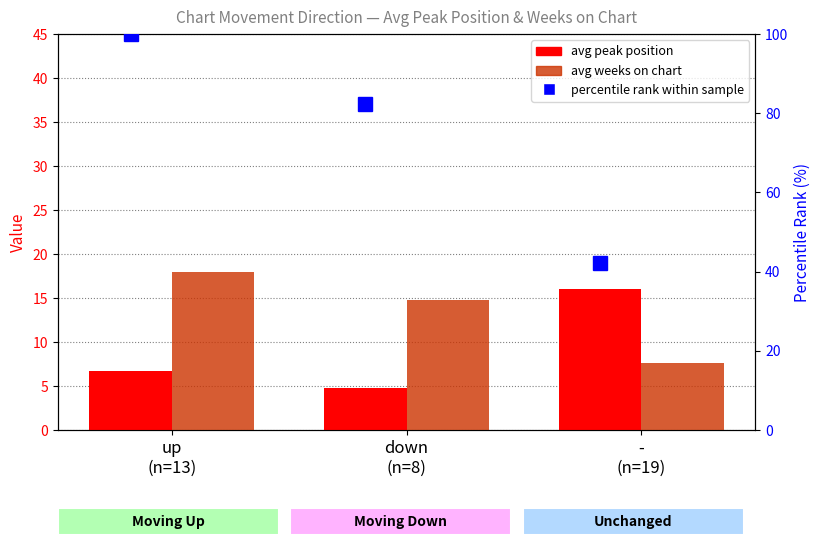

Count the number of data series in this chart.

3